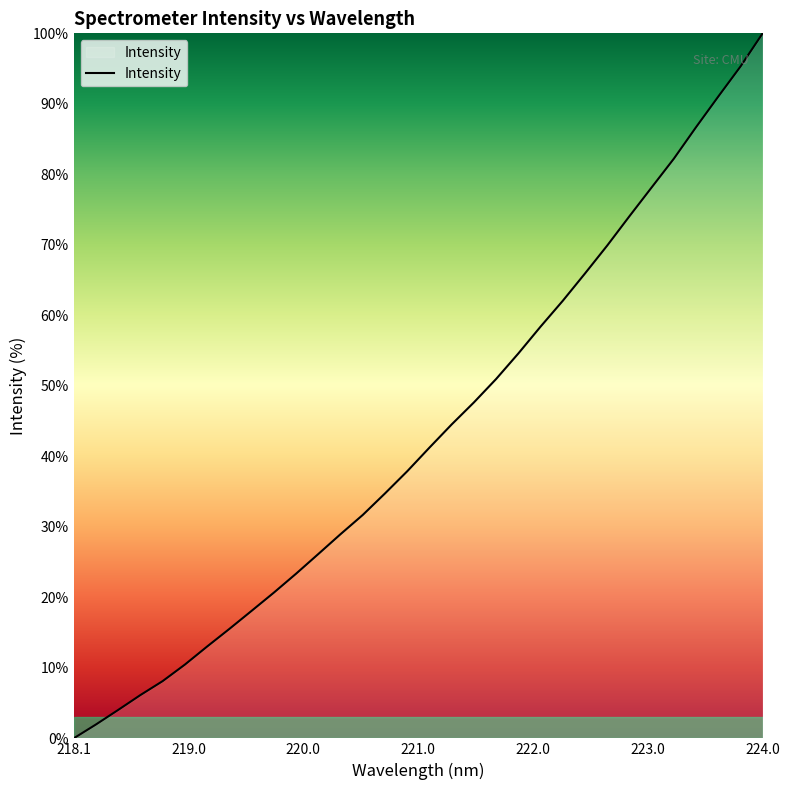

How many lines are shown in the chart?

1